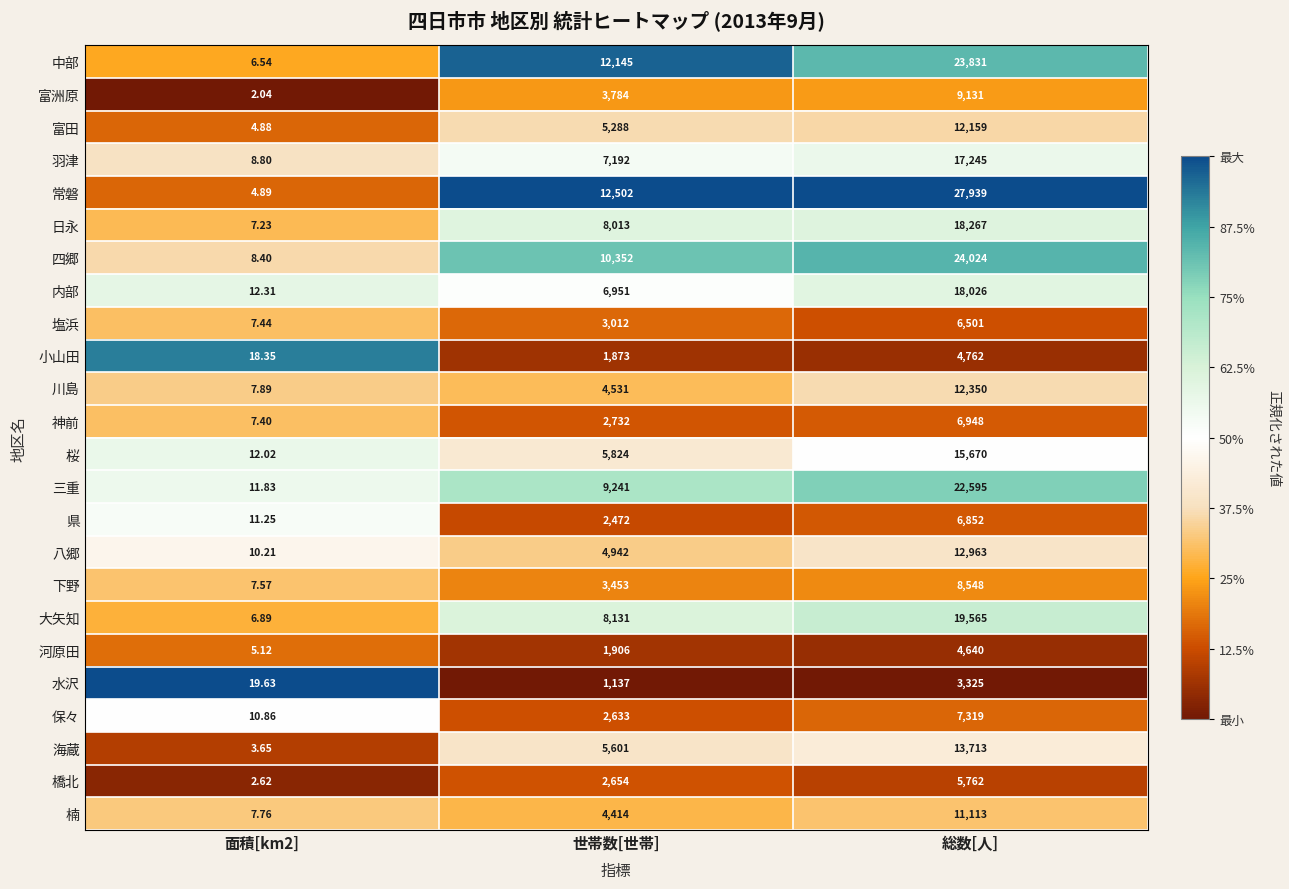

Between 面積[km2] and 総数[人], which series saw the biggest shift?

常磐